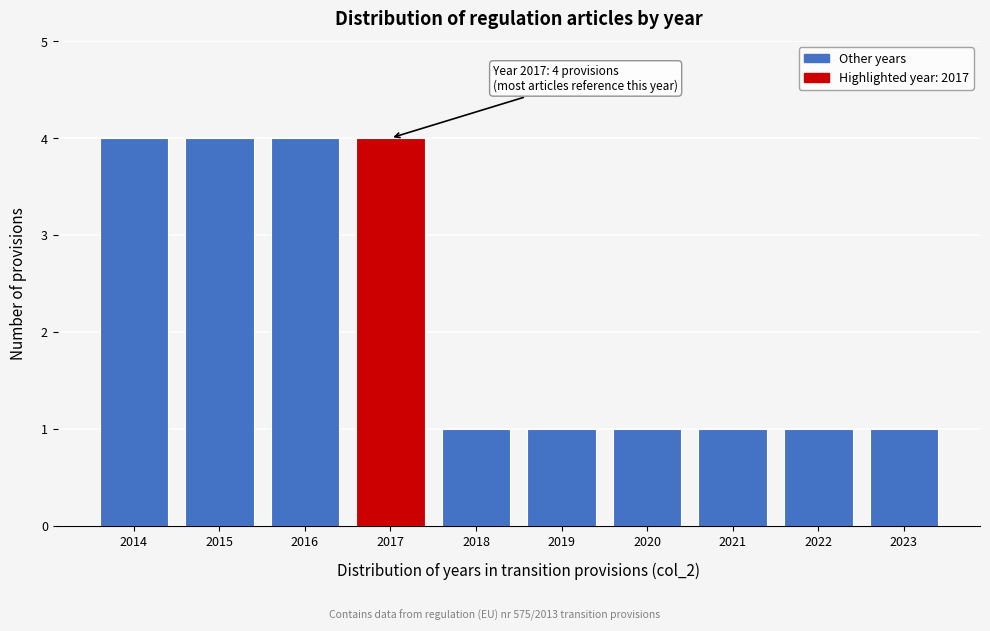

Reading left to right, what are all the values shown in this chart?

2014=4	2015=4	2016=4	2017=4	2018=1	2019=1	2020=1	2021=1	2022=1	2023=1